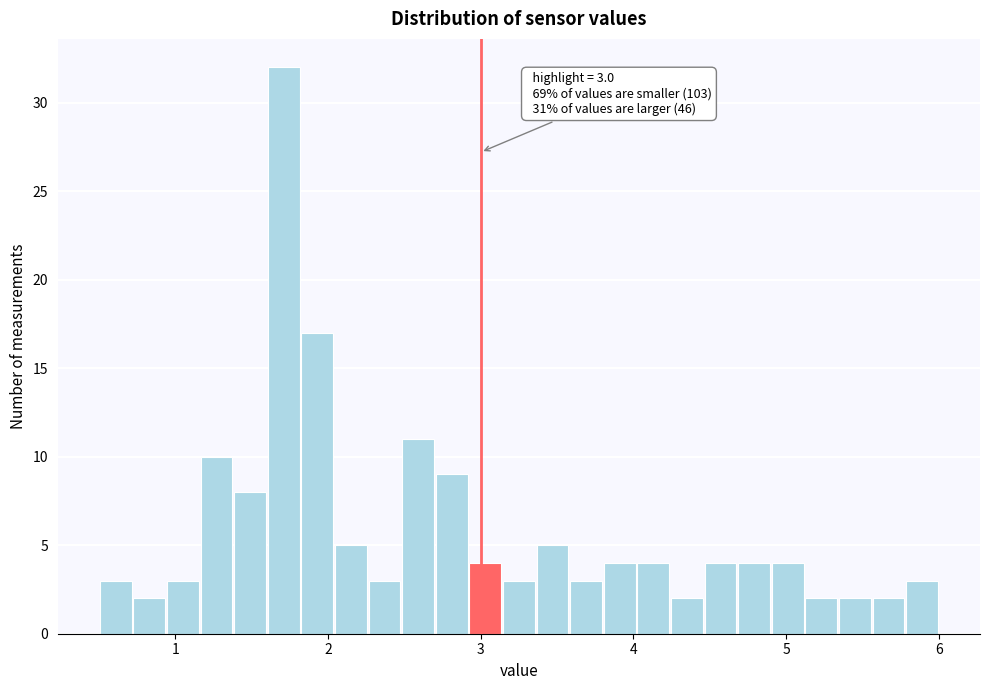

Around what value on the x-axis is the tallest bar? Give the approximate position of its centre, as read against the axis.

1.7